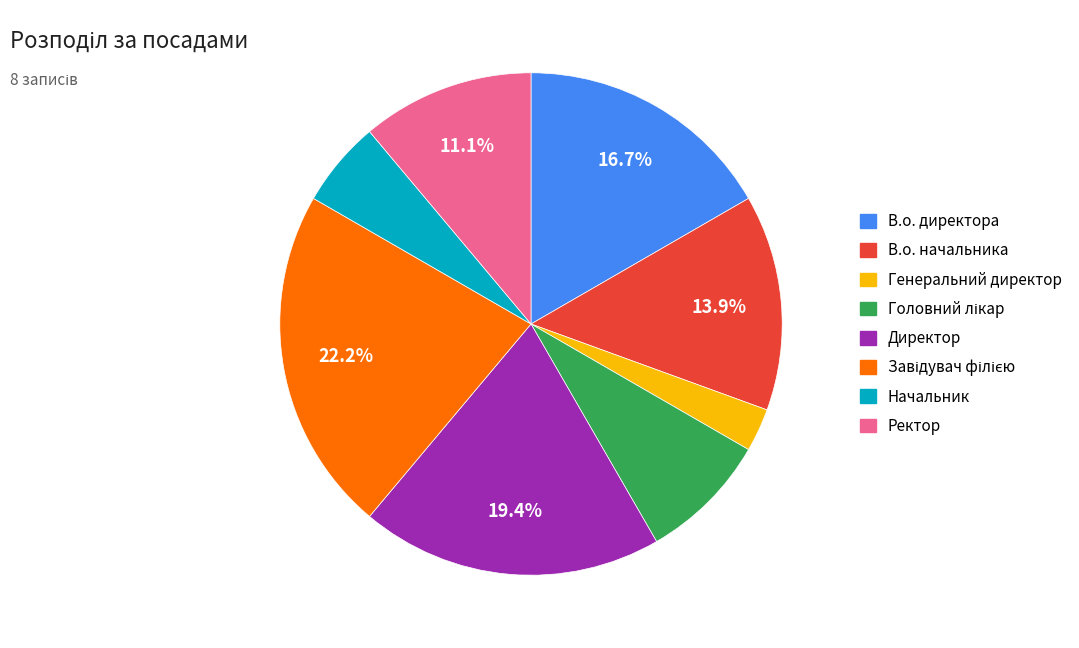

Is there a majority slice in this chart?

No